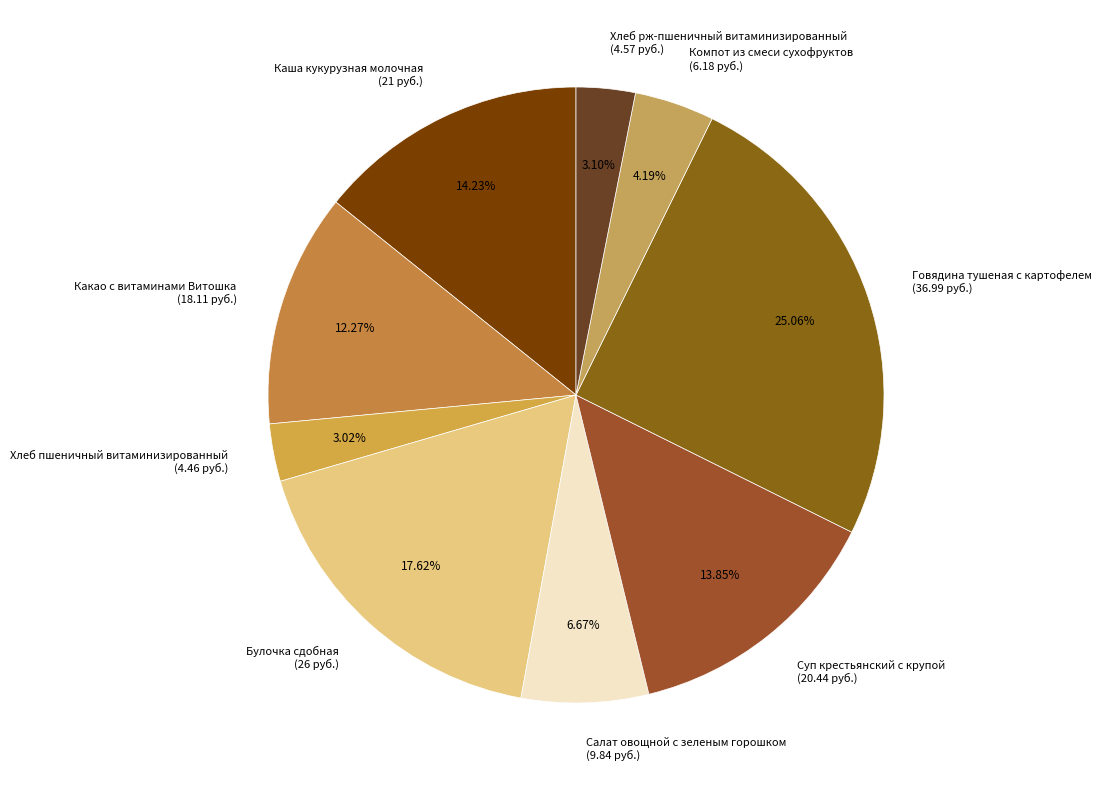

What percentage is the Суп крестьянский с крупой slice, to the nearest percent?

14%